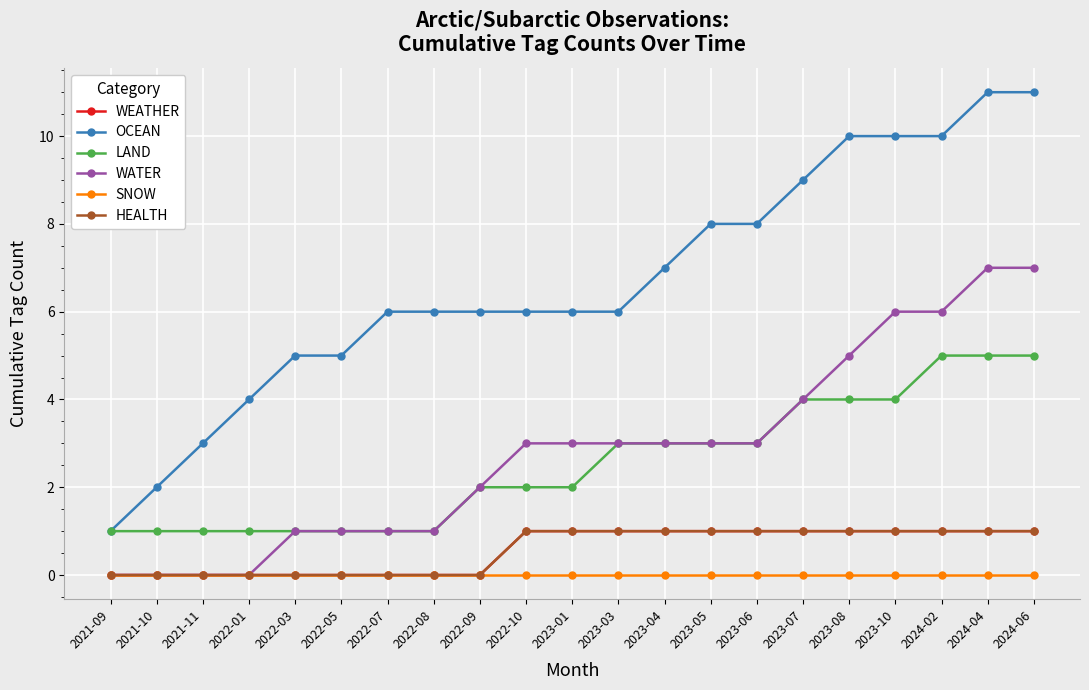

Is this an area chart (filled region under the line)?

No